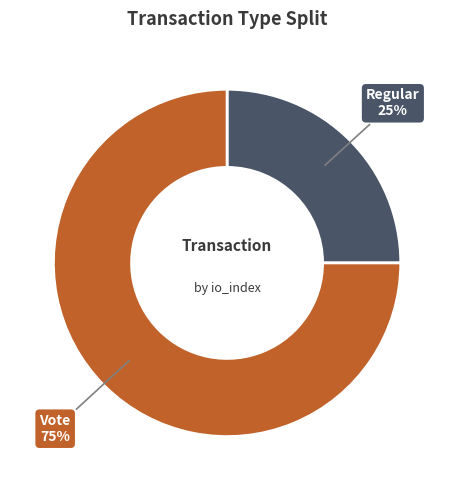

Is there a majority slice in this chart?

Yes